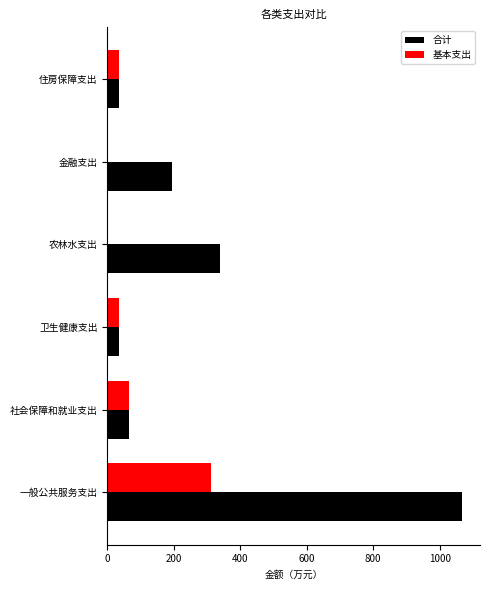

What is the total value across all series at 一般公共服务支出?

1380.5